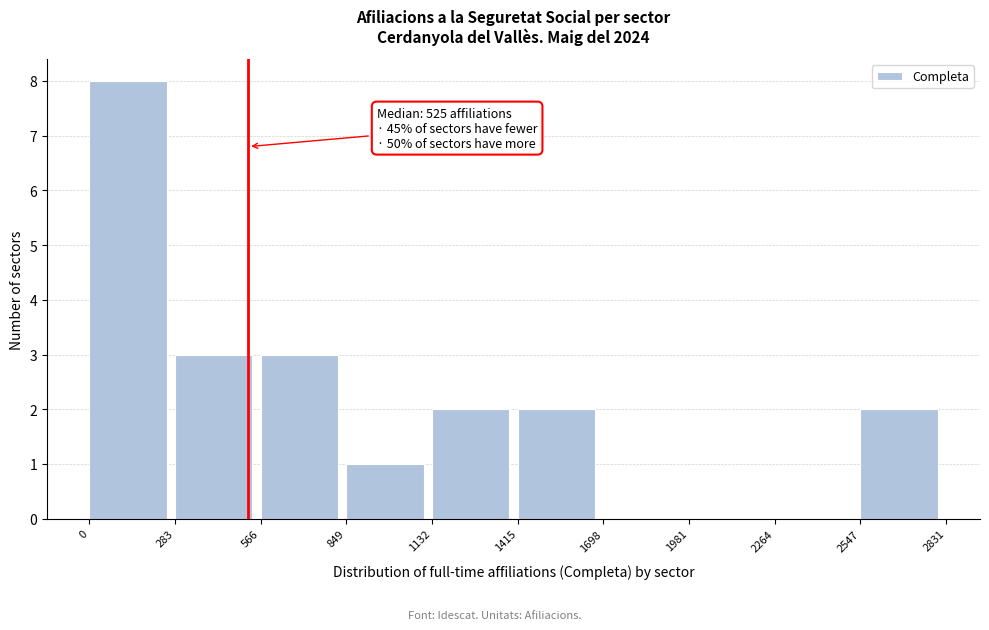

Which range on the x-axis has the tallest bar?

0 to 283